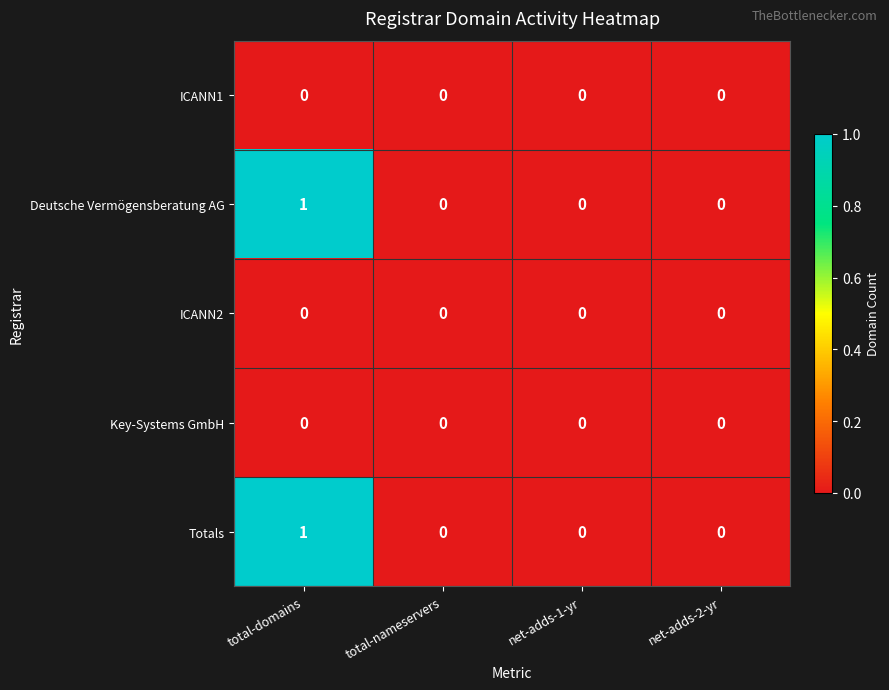

At which label does Totals reach its peak?

total-domains